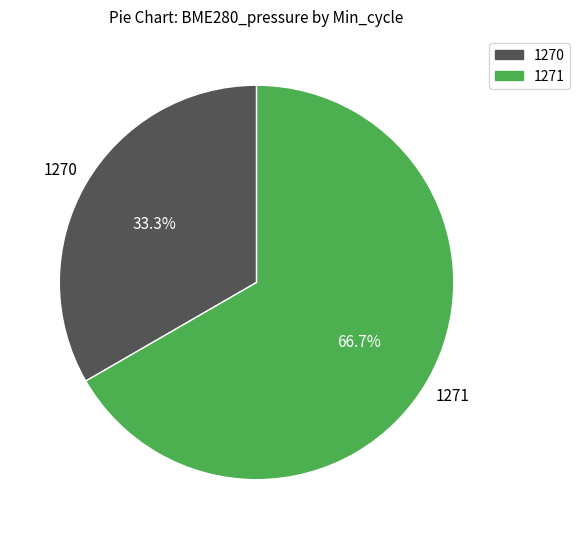

Is there a majority slice in this chart?

Yes